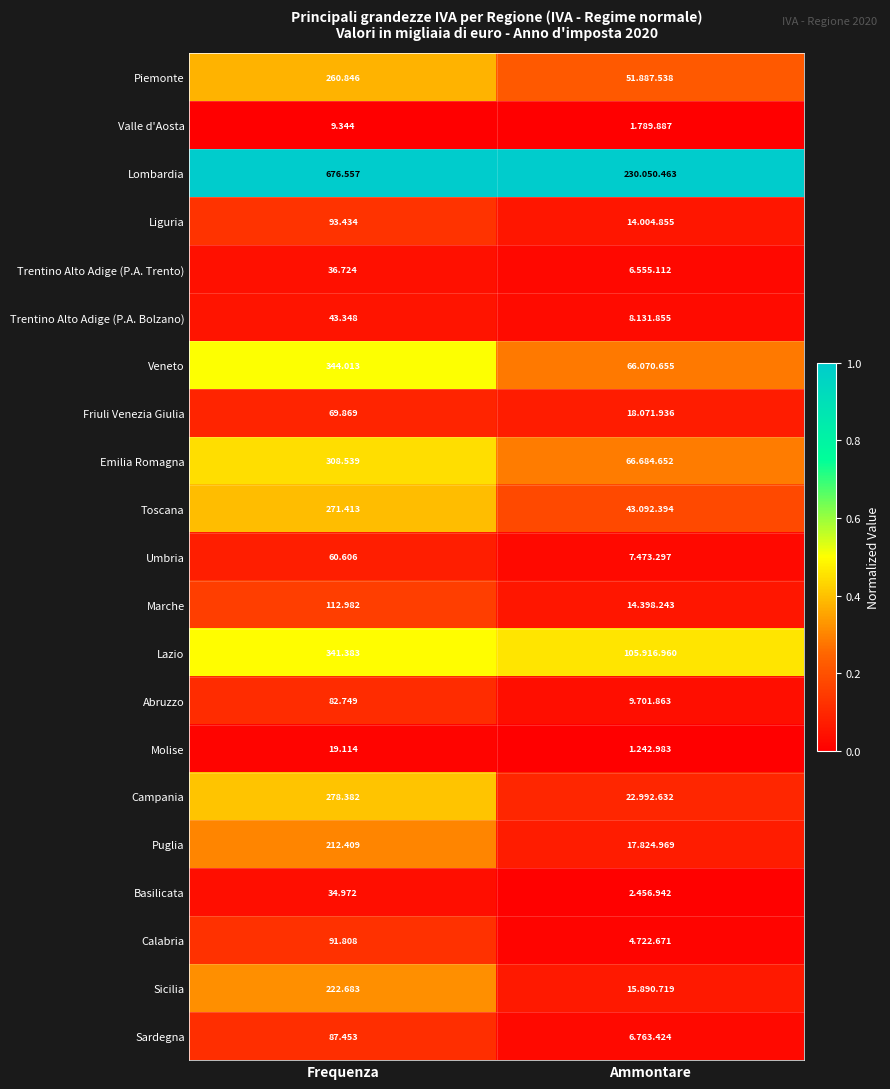

Is the value of Calabria at Frequenza greater than the value of Veneto at Frequenza?

No